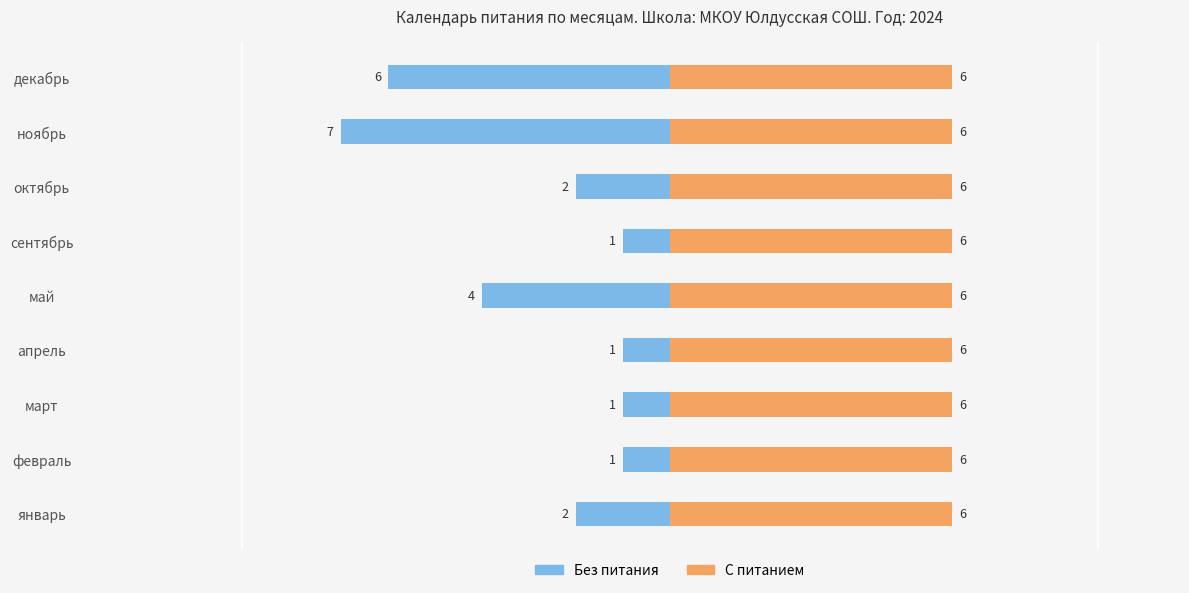

Rank the series by their average value, from lowest to highest.

Без питания, С питанием